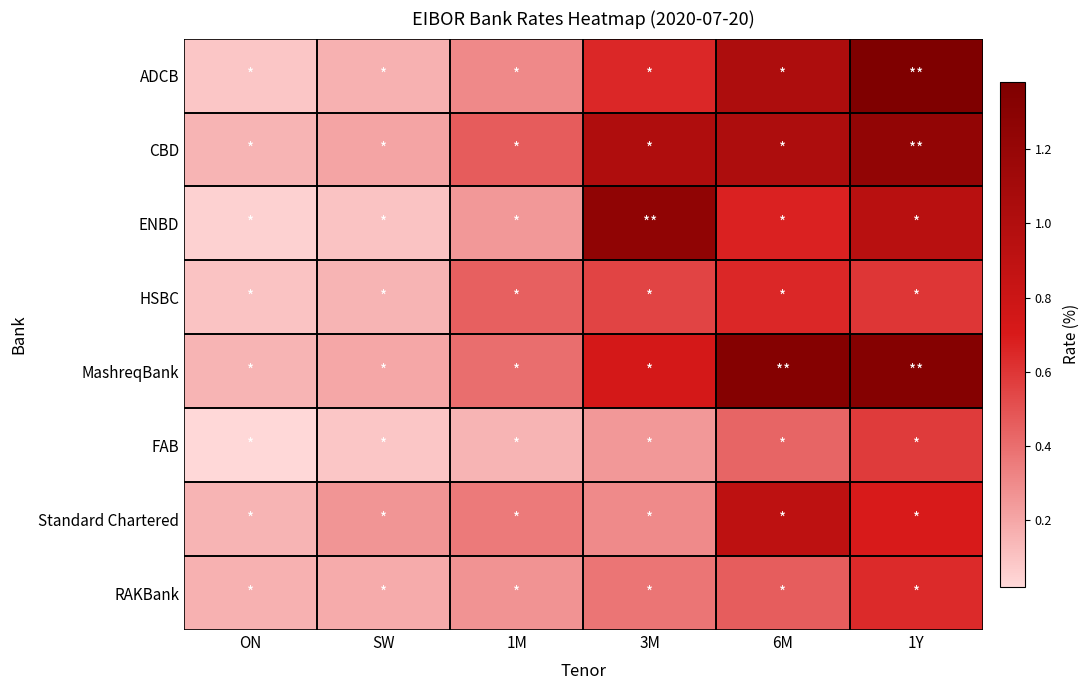

At which category is the sum across all series the highest?

1Y